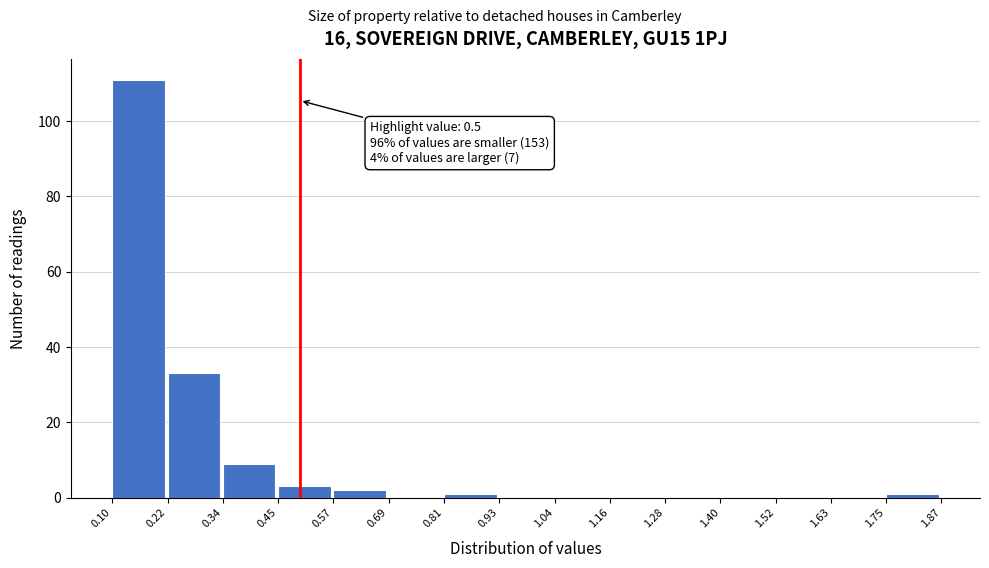

Which range on the x-axis has the tallest bar?

0.10 to 0.22